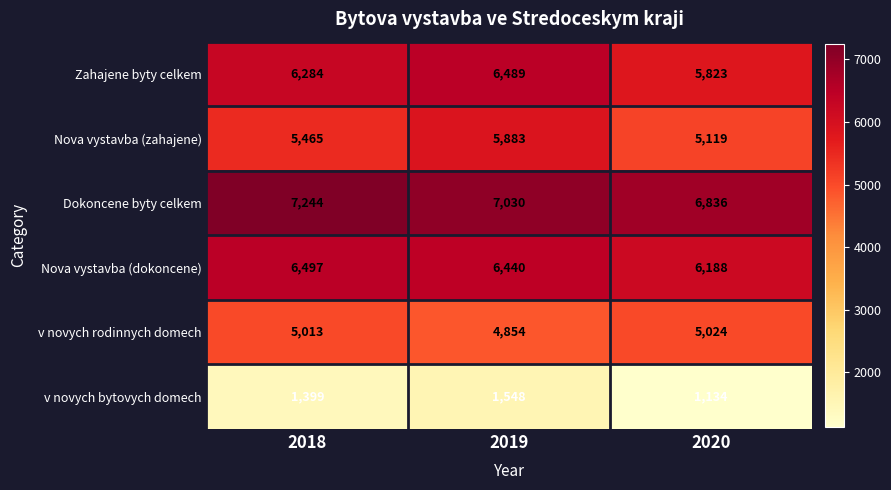

The value of Nova vystavba (zahajene) at 2020 is 5119. True or false?

True